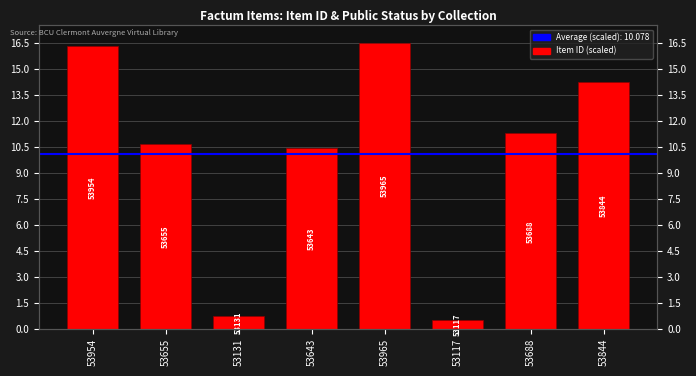

The value at 53643 is 10.4. True or false?

True